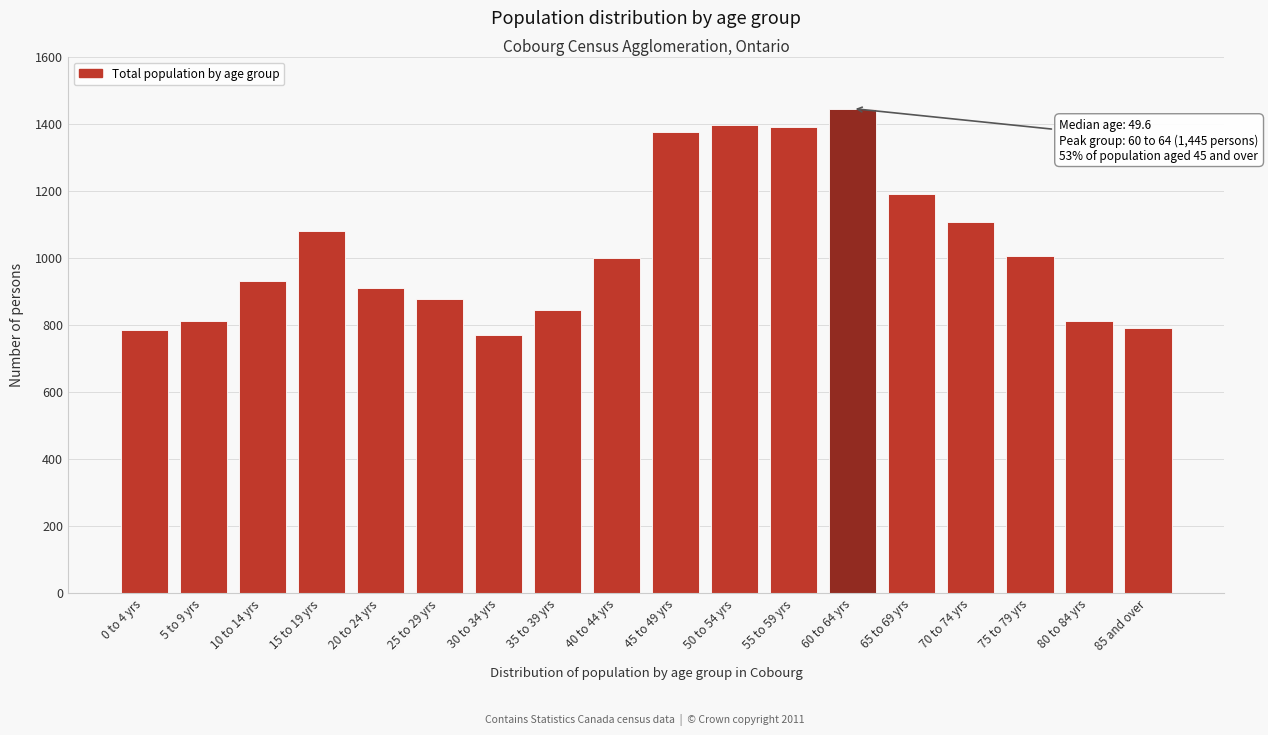

What is the sum of the values at 60 to 64 yrs and 15 to 19 yrs?

2525